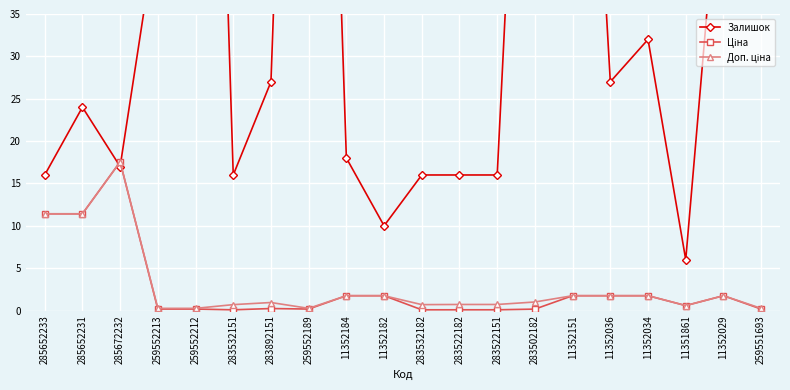

How many values in the Доп. ціна series exceed 1?

10